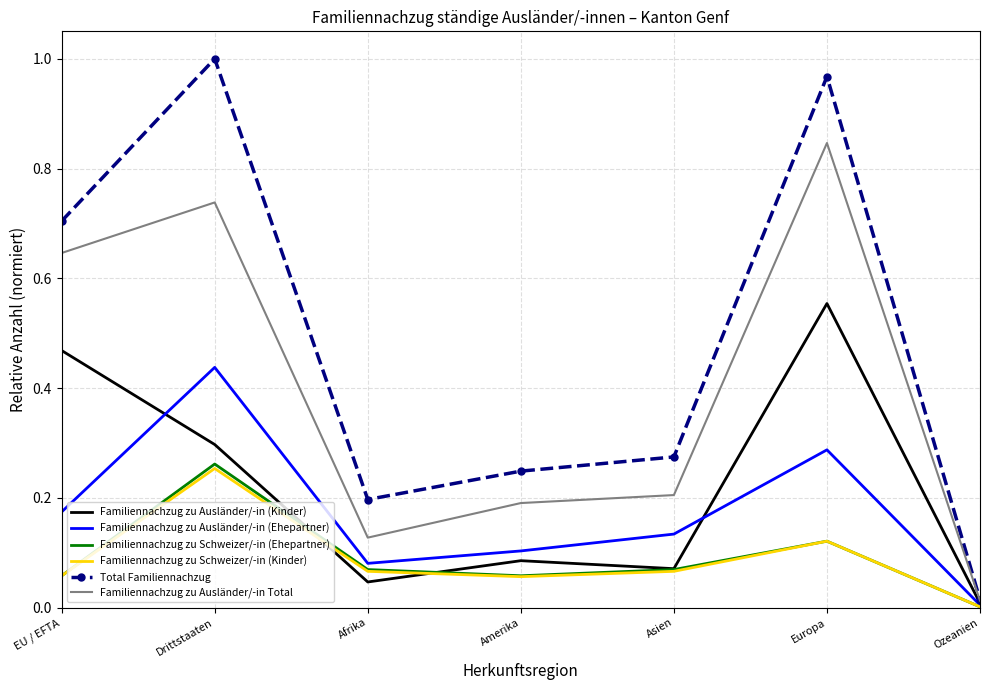

The Familiennachzug zu Ausländer/-in (Ehepartner) series shows 0.1 at Asien. True or false?

True